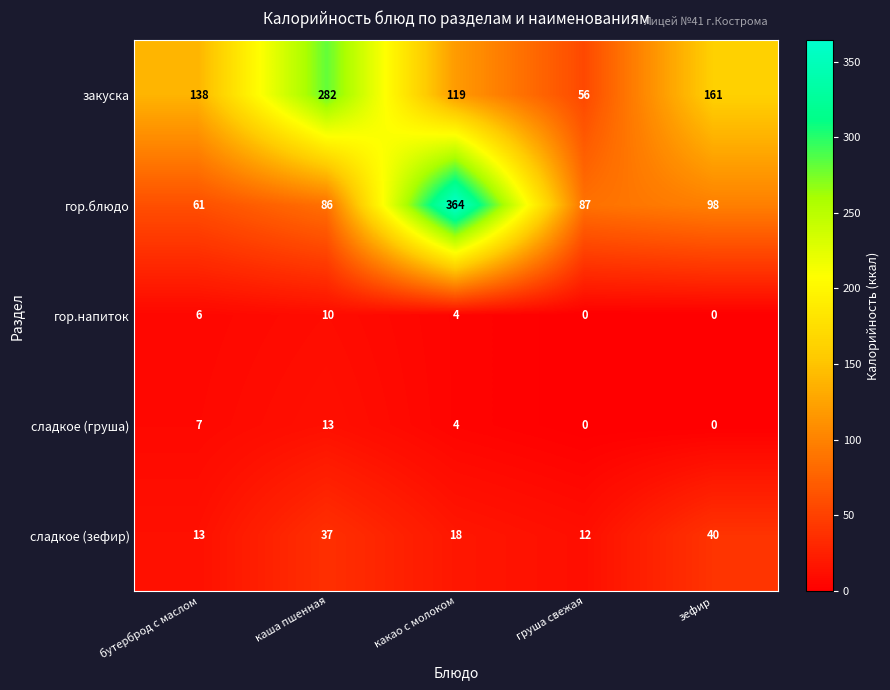

What is the difference between the maximum and minimum values in the гор.блюдо series?

303